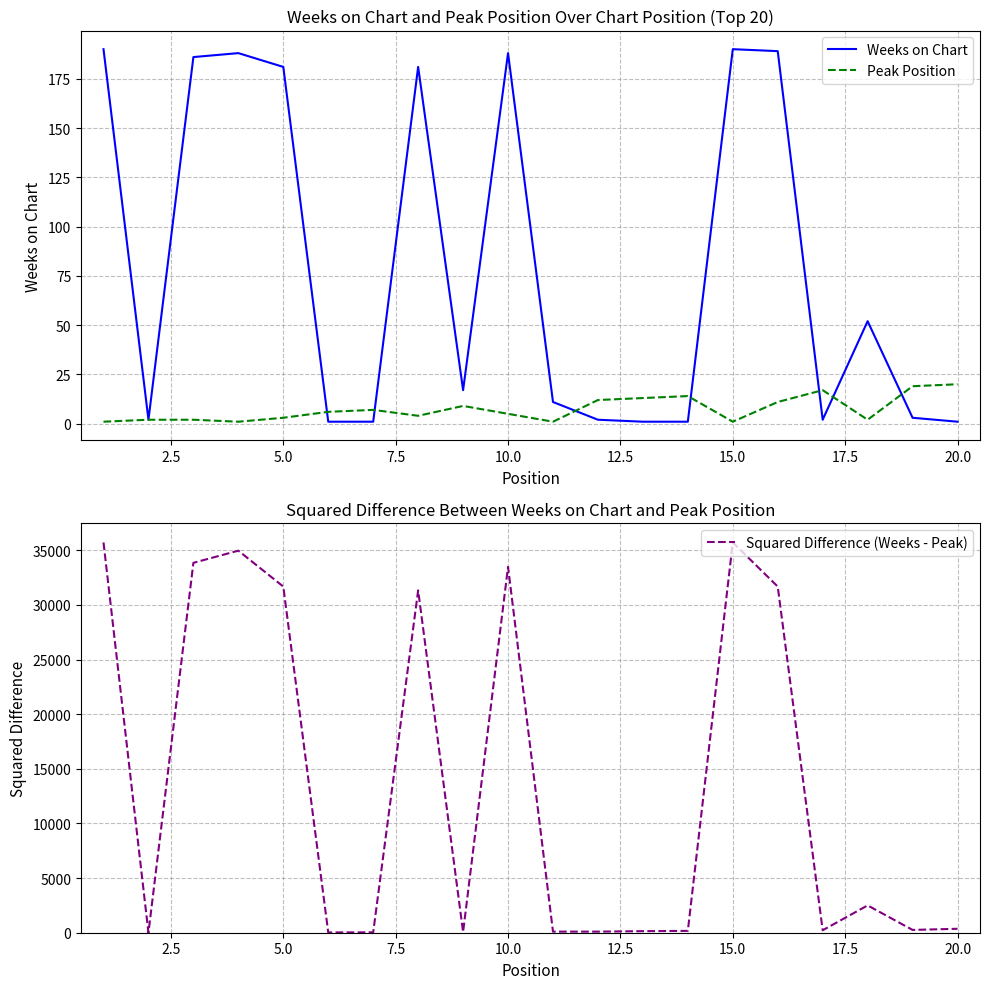

Is this an area chart (filled region under the line)?

No